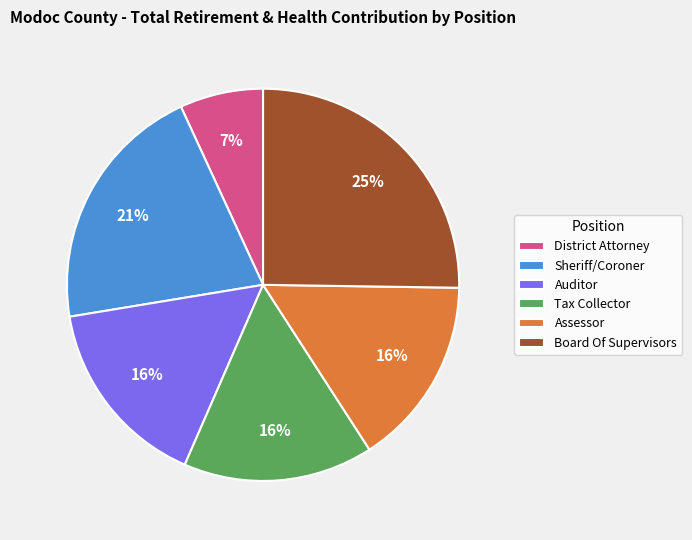

Which has a higher value, District Attorney or Auditor?

Auditor